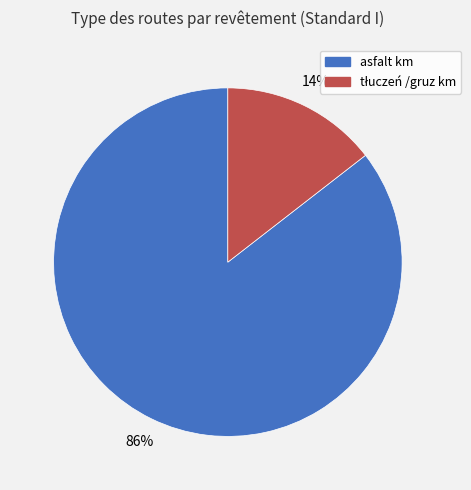

Is it true that asfalt km is 95% of the pie?

False